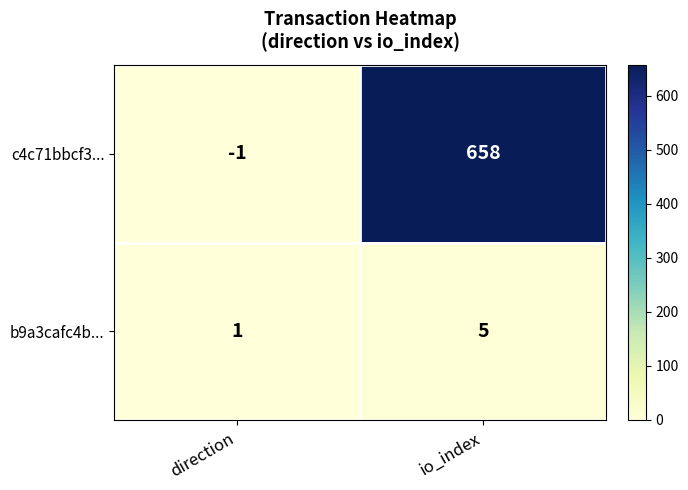

How many categories are shown in the chart?

2